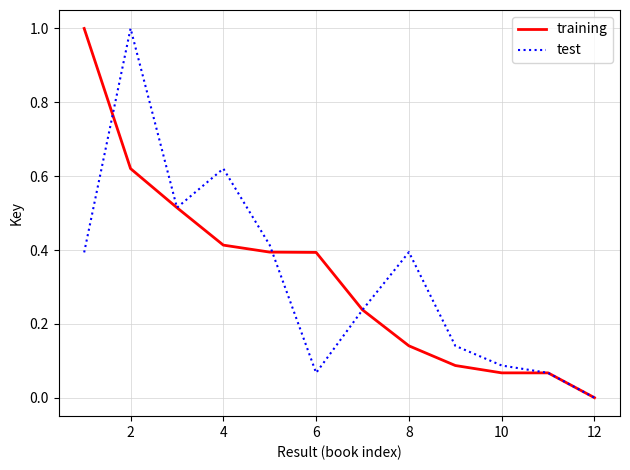

What is the greatest value displayed?

1.0